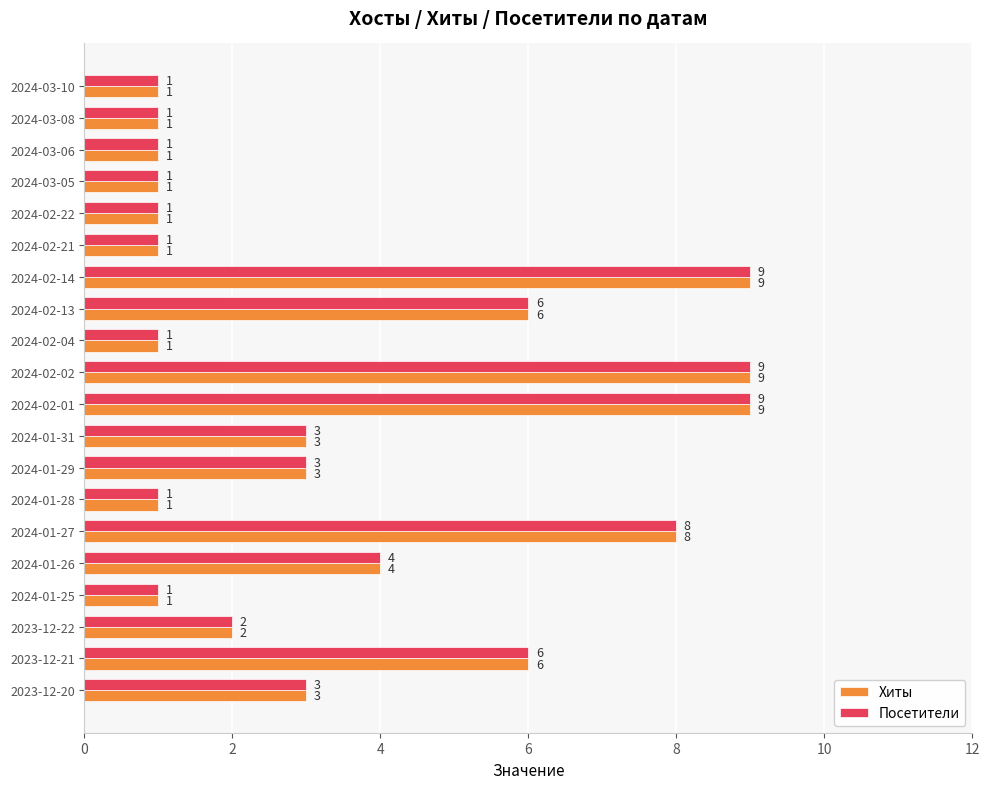

What is the total value across all series at 2024-01-31?

6